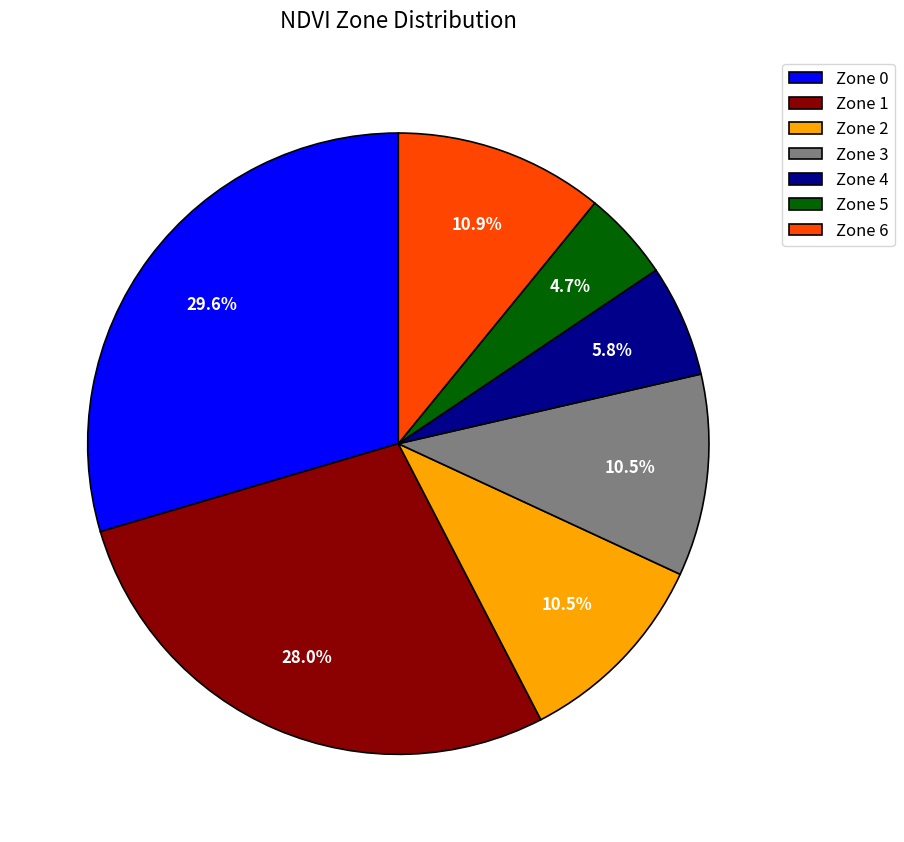

Between Zone 0 and Zone 1, which is larger?

Zone 0